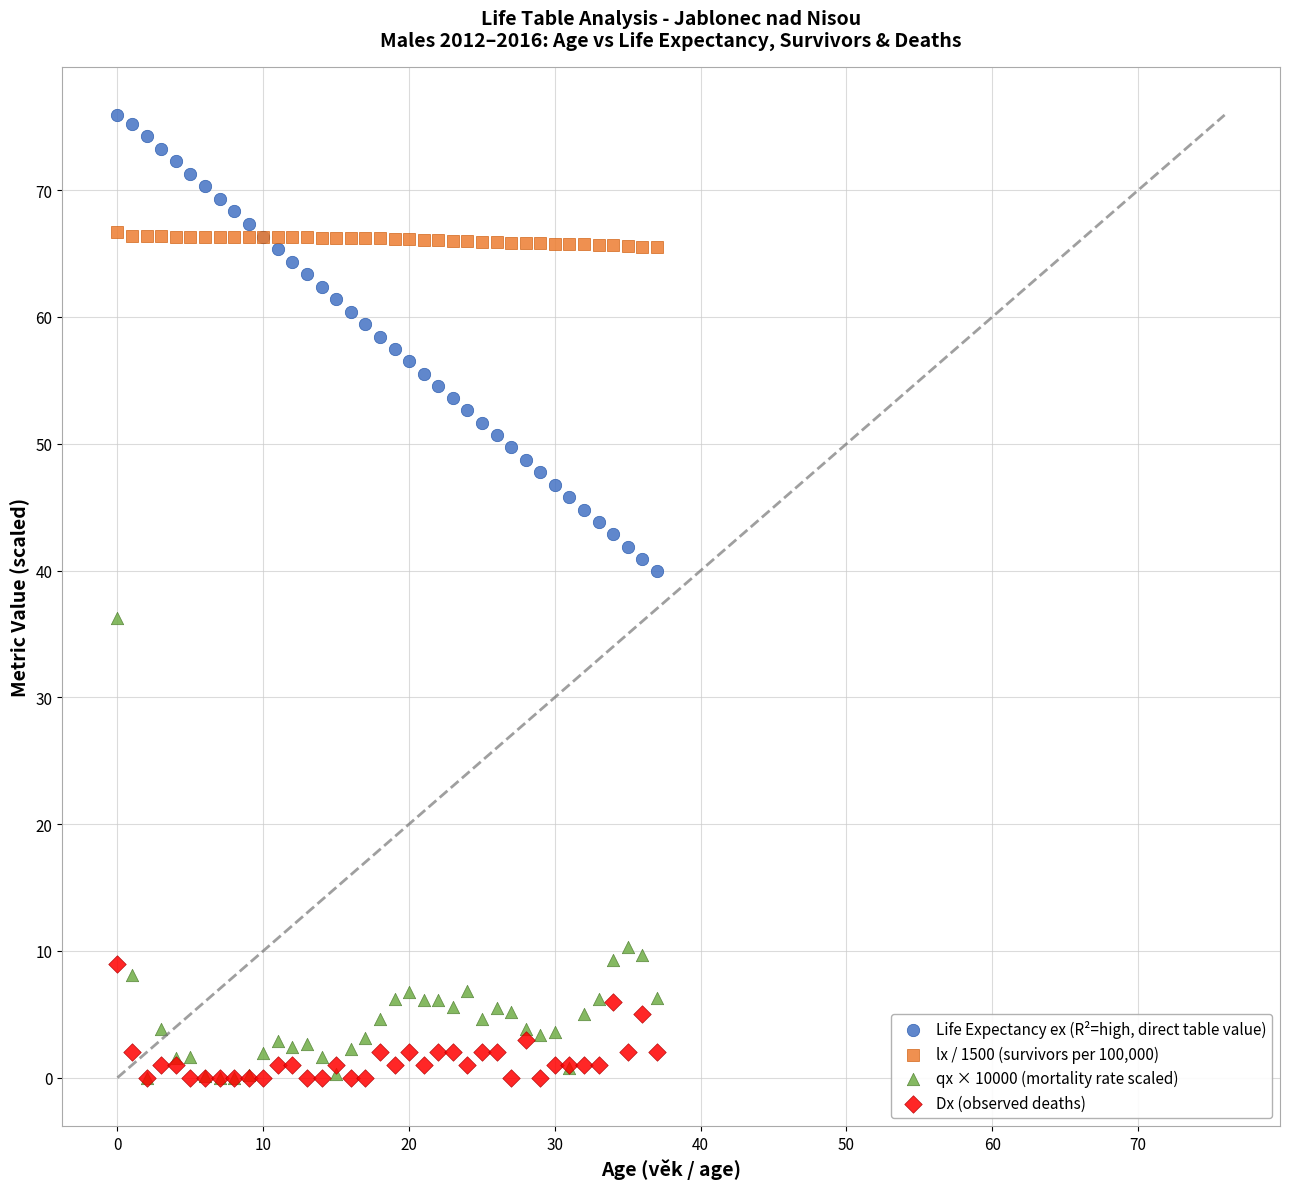

Which series contains the highest Y value?

Life Expectancy ex (R²=high, direct table value)